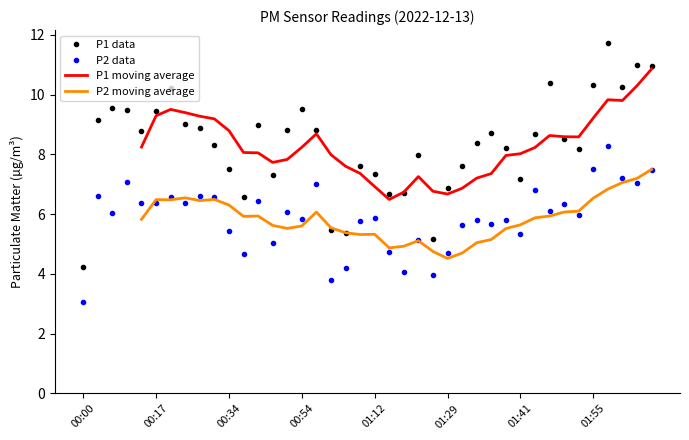

Which series has the largest total across all categories?

P1 data